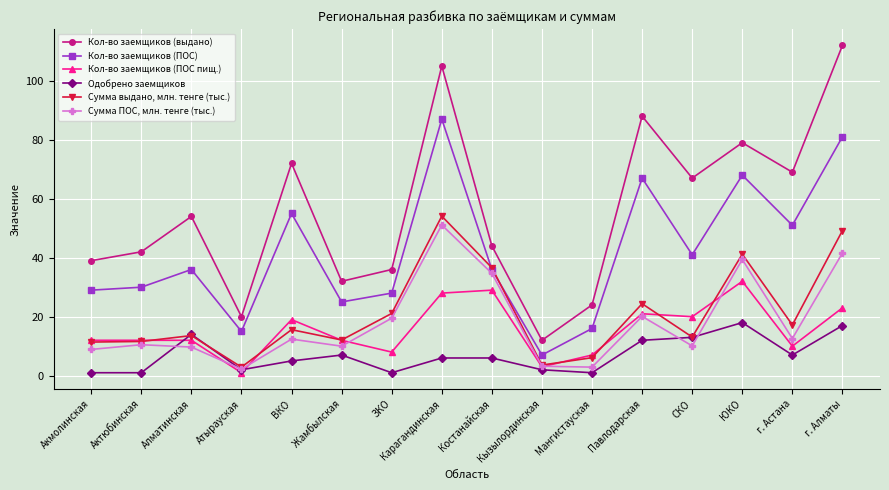

At ВКО, list the series in order from largest to smallest.

Кол-во заемщиков (выдано), Кол-во заемщиков (ПОС), Кол-во заемщиков (ПОС пищ.), Сумма выдано, млн. тенге (тыс.), Сумма ПОС, млн. тенге (тыс.), Одобрено заемщиков